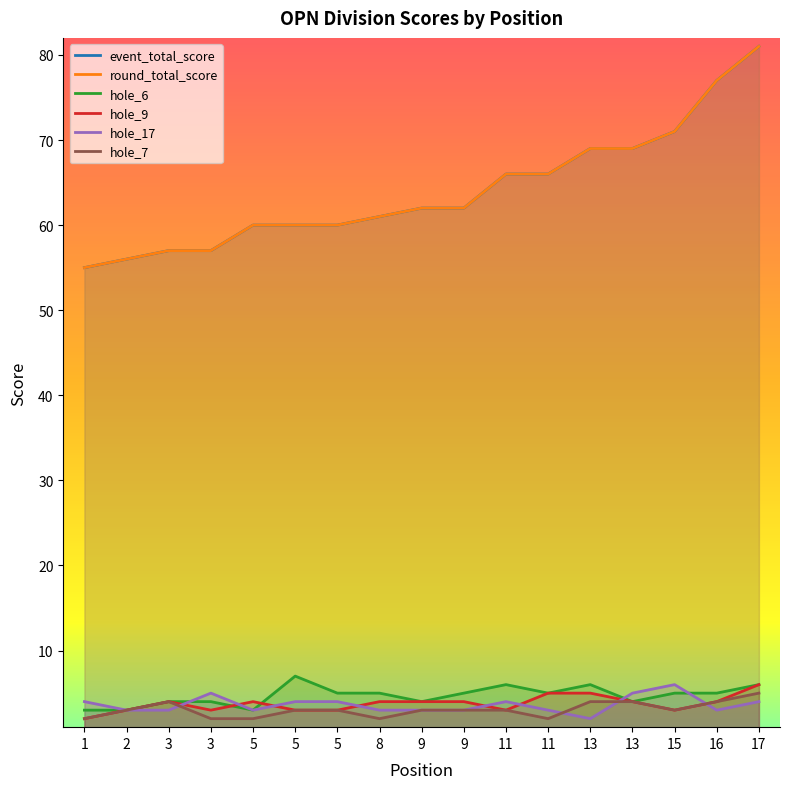

What is the value of the event_total_score point at the 3rd from the left?

57